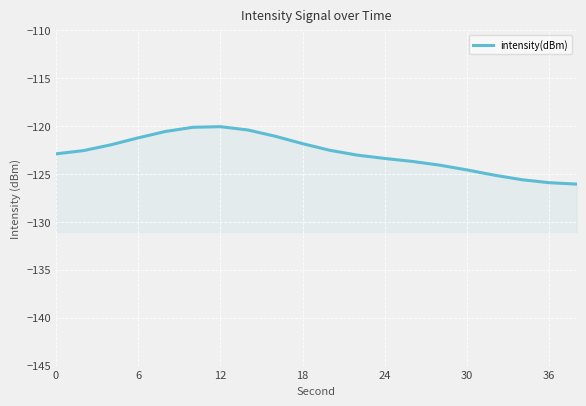

True or false: the data shows -56.8 at 13.

False